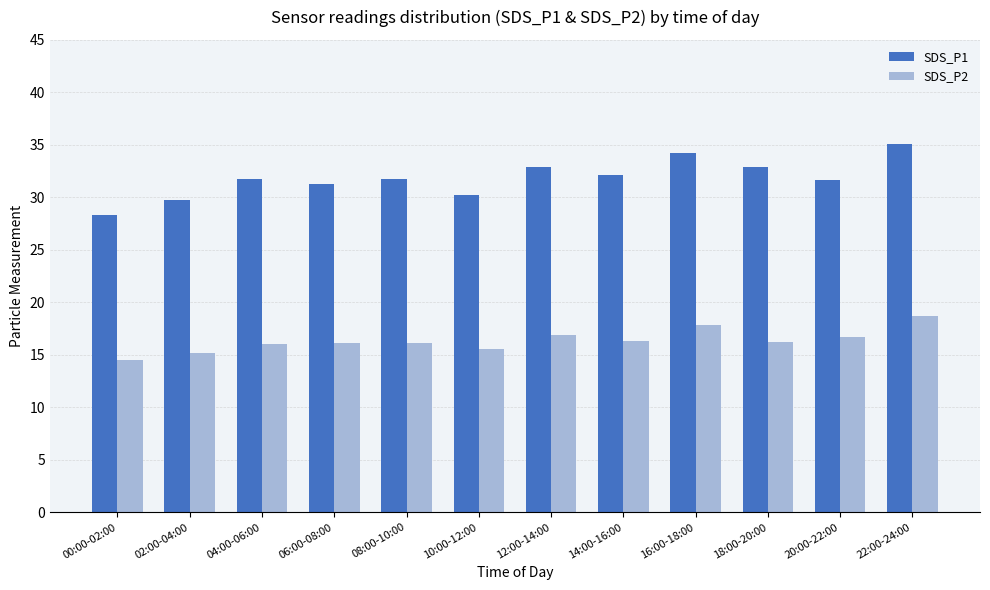

At how many categories does at least one series exceed 17?

12